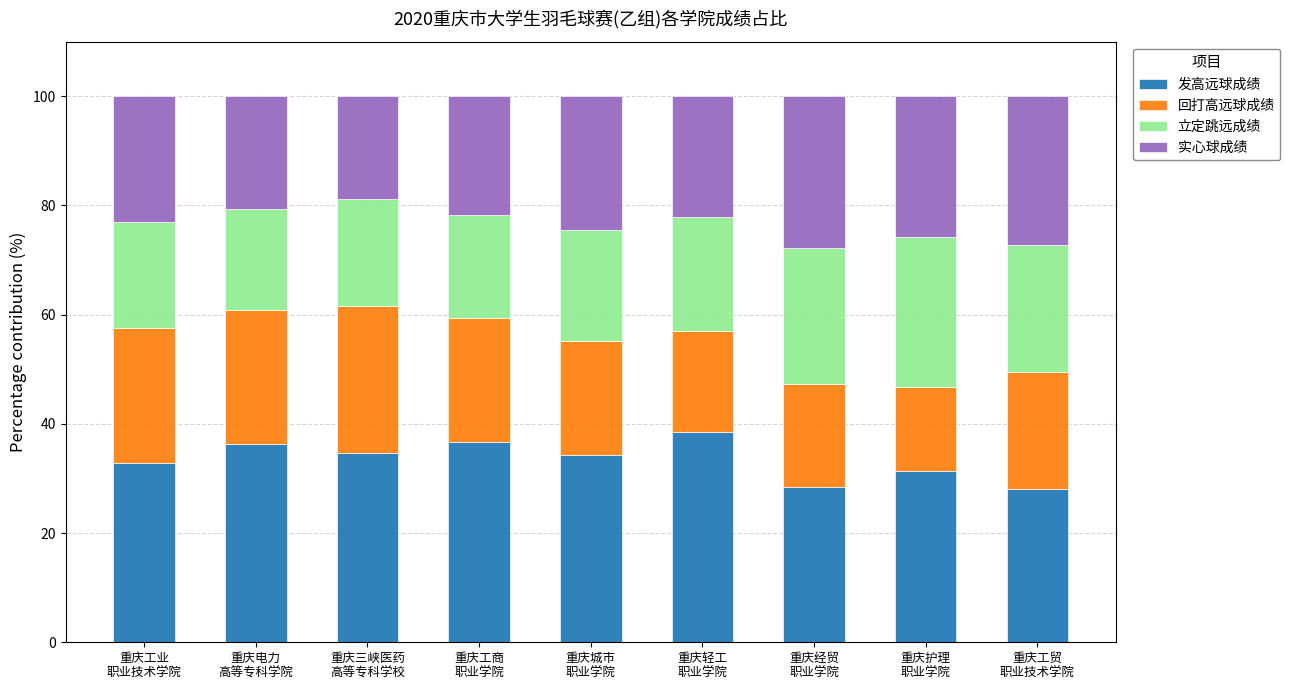

What is the lowest value of the 发高远球成绩 series?

28.0